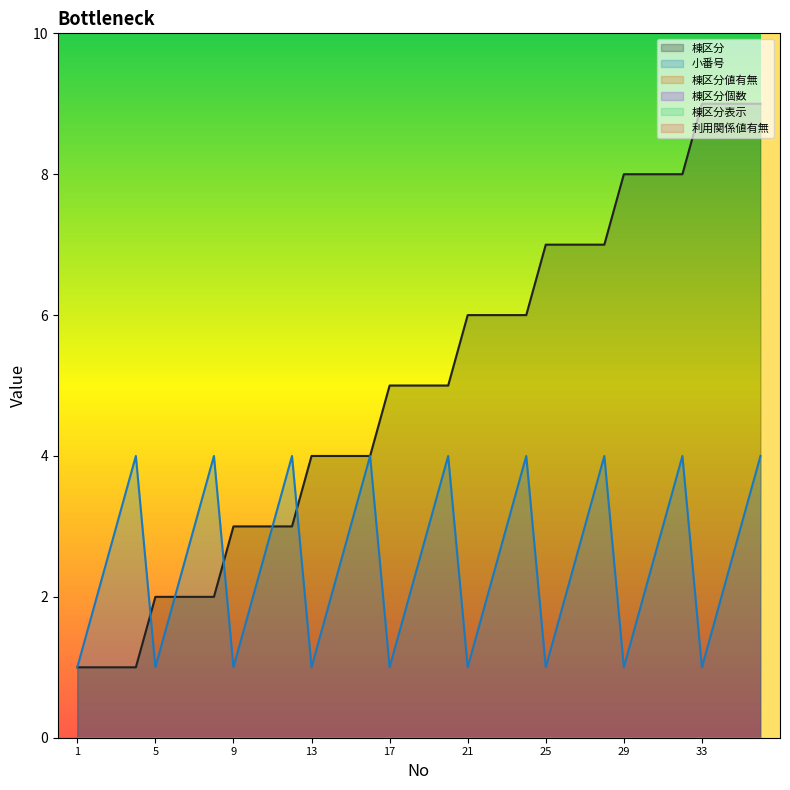

True or false: 小番号 and 棟区分表示 intersect in this chart.

False